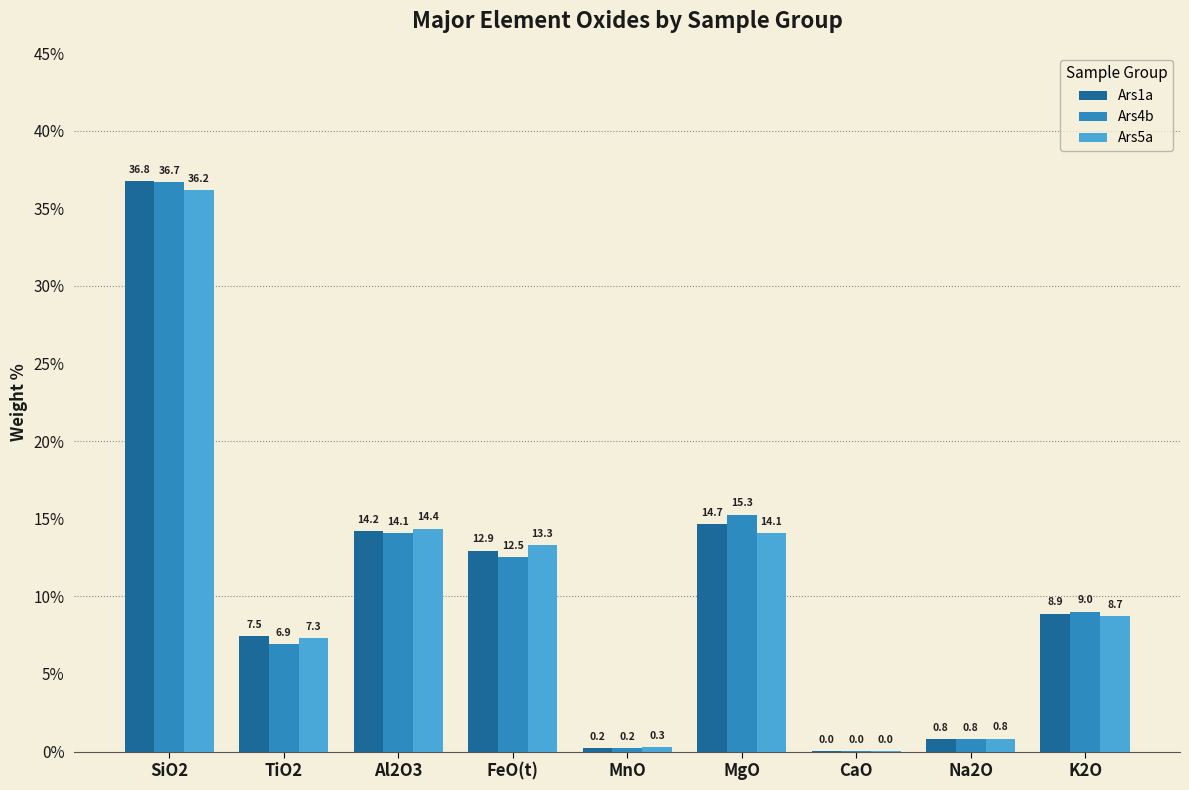

Is the value of Ars1a at K2O greater than the value of Ars4b at K2O?

No